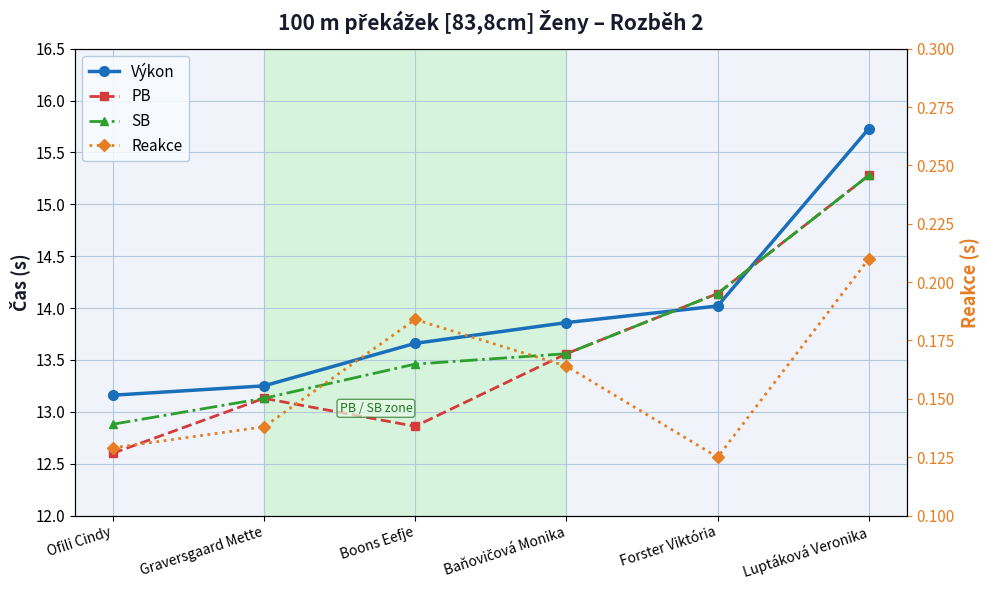

At which category does Reakce reach its first local peak?

Boons Eefje